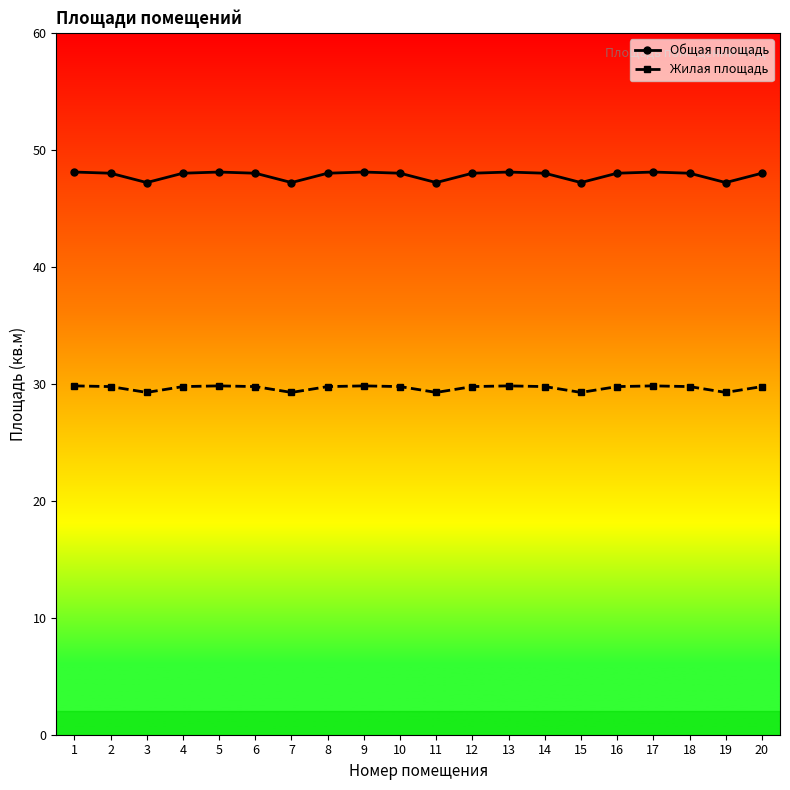

True or false: Общая площадь and Жилая площадь cross at least once.

False